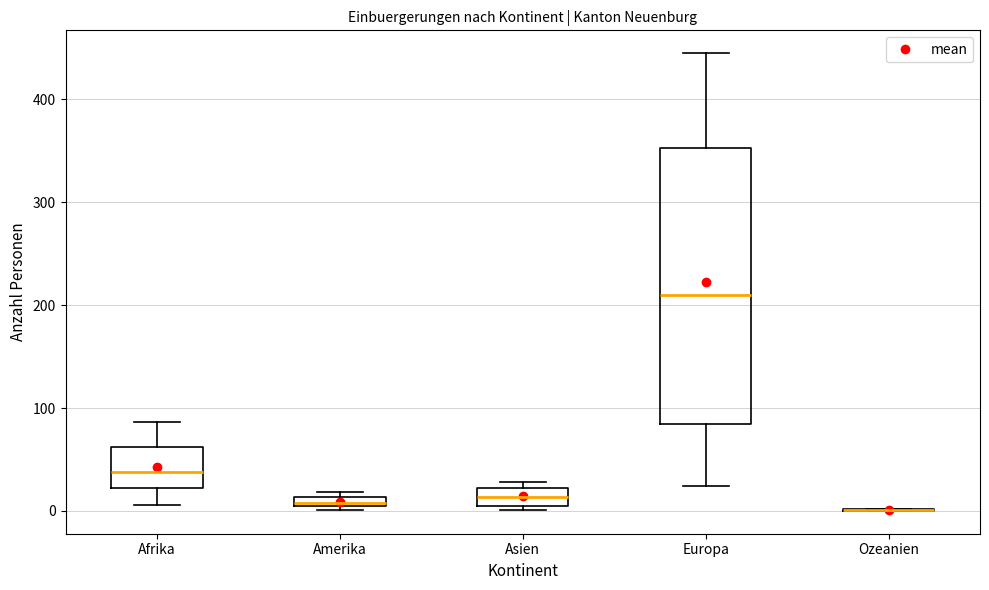

Which box is the tallest, from its lower edge to its upper edge?

Europa